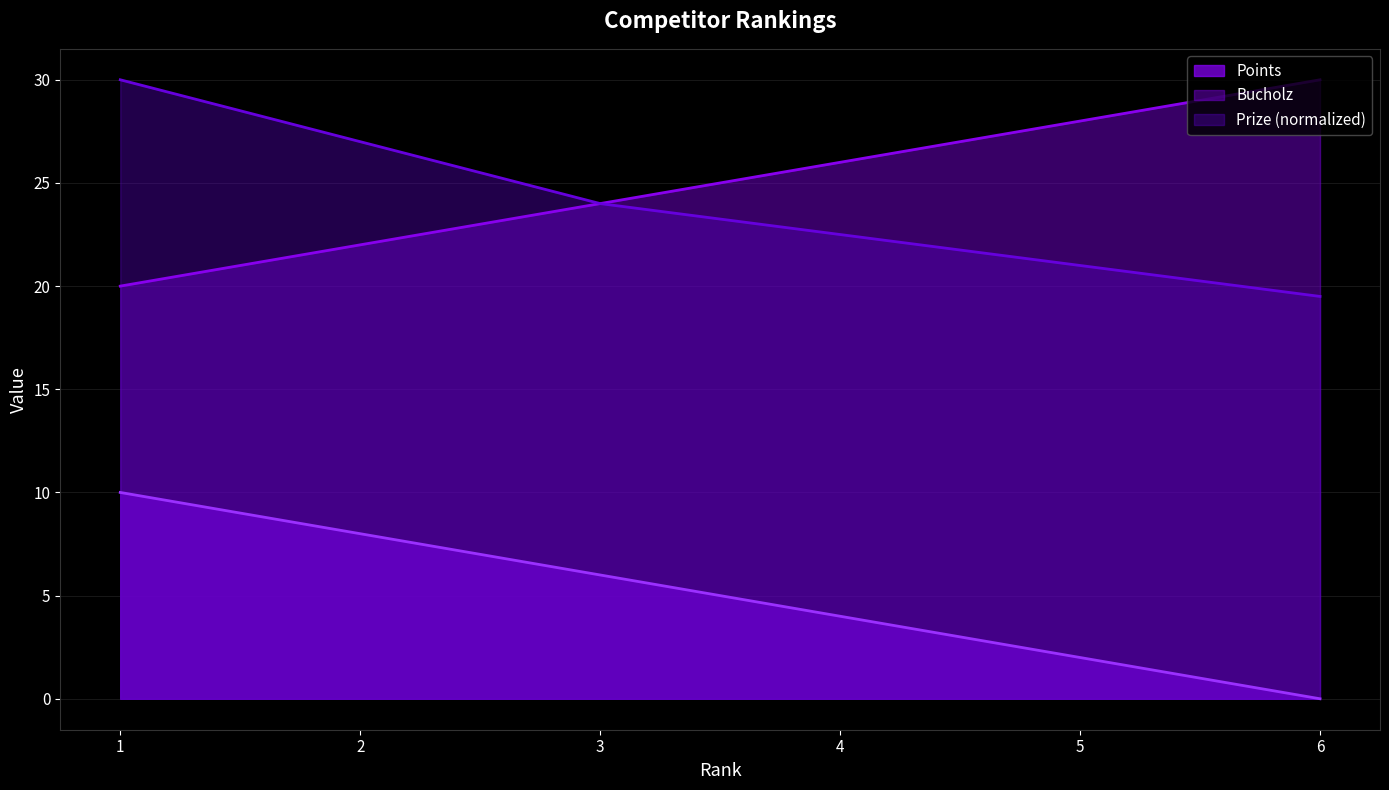

Which label corresponds to the largest value in the chart?

6